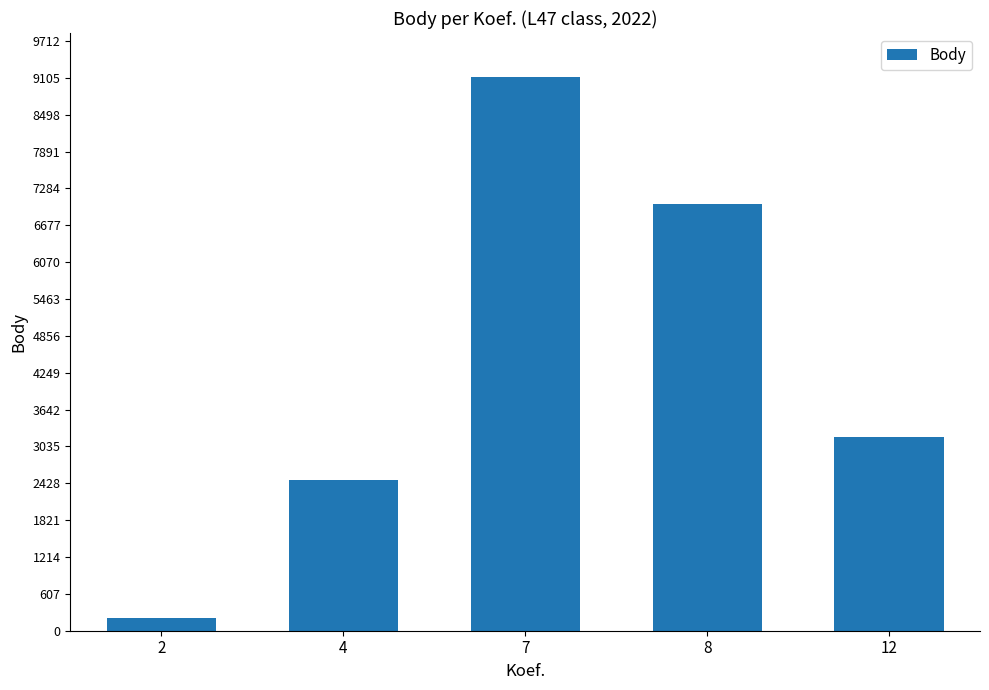

List the labels in order of value, largest first.

7, 8, 12, 4, 2